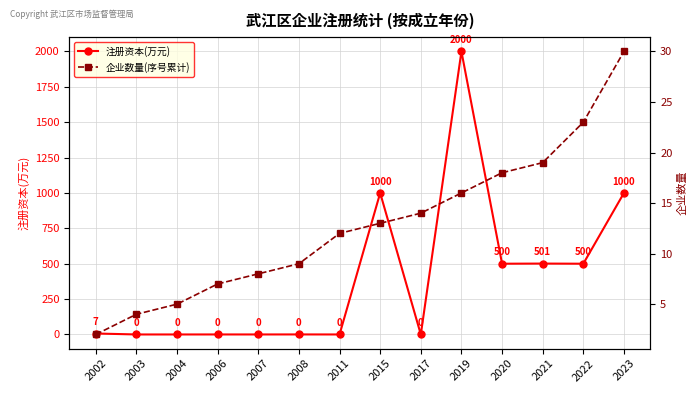

Is this an area chart (filled region under the line)?

No